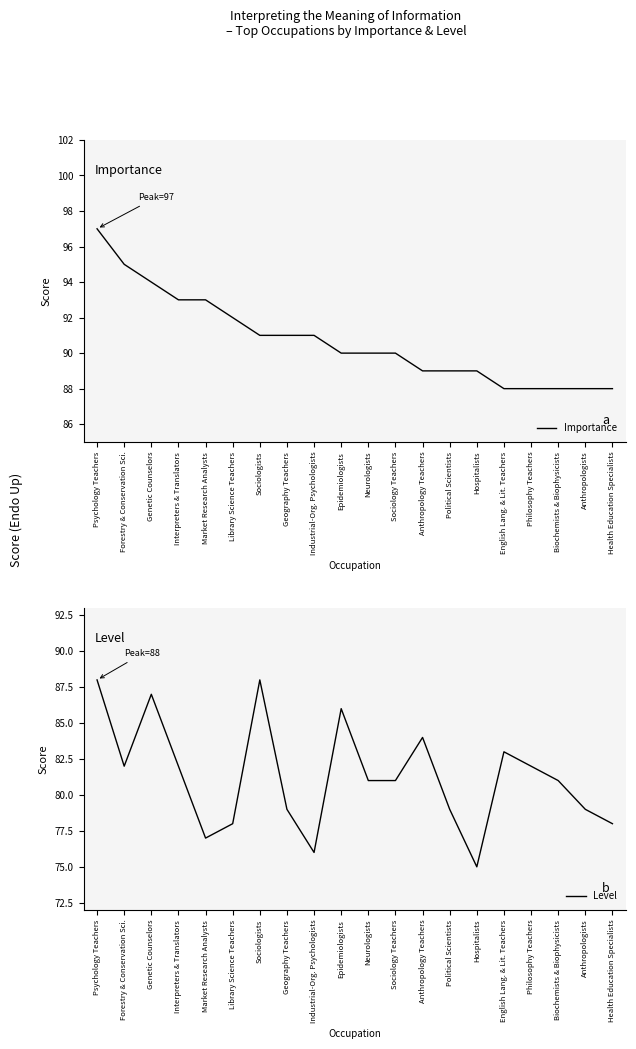

Which series has the largest total across all categories?

Importance